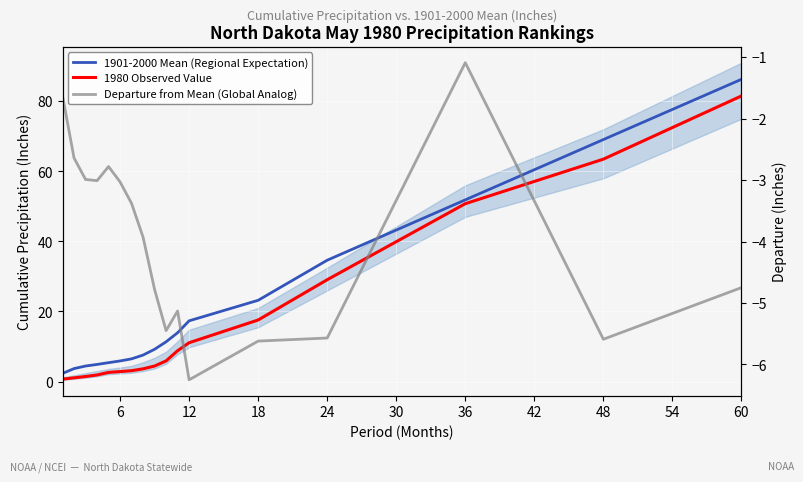

What are all the series names shown in the legend?

1901-2000 Mean (Regional Expectation), 1980 Observed Value, Departure from Mean (Global Analog)